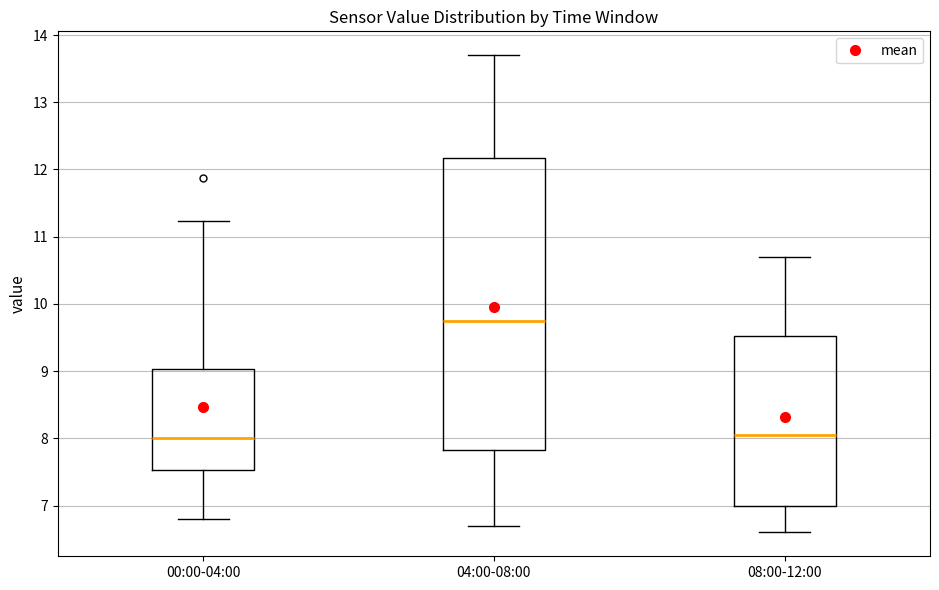

Reading left to right, transcribe this box plot: for each box, give where its median line is, the range the box spans, and where its two whiskers end, as read against the y-axis. The values are not printed on the chart, so give them approximately, as read against the axis.

00:00-04:00: median 8.0, box 7.5 to 9.0, whiskers 6.8 to 11.2
04:00-08:00: median 9.8, box 7.8 to 12.2, whiskers 6.7 to 13.7
08:00-12:00: median 8.1, box 7.0 to 9.5, whiskers 6.6 to 10.7